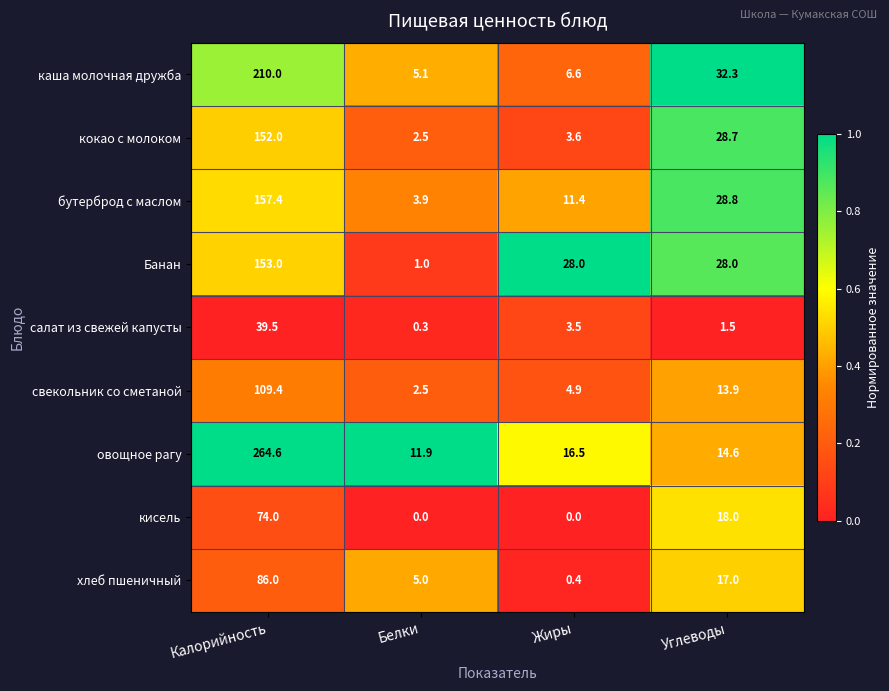

Is it true that хлеб пшеничный equals 5.0 at Белки?

True